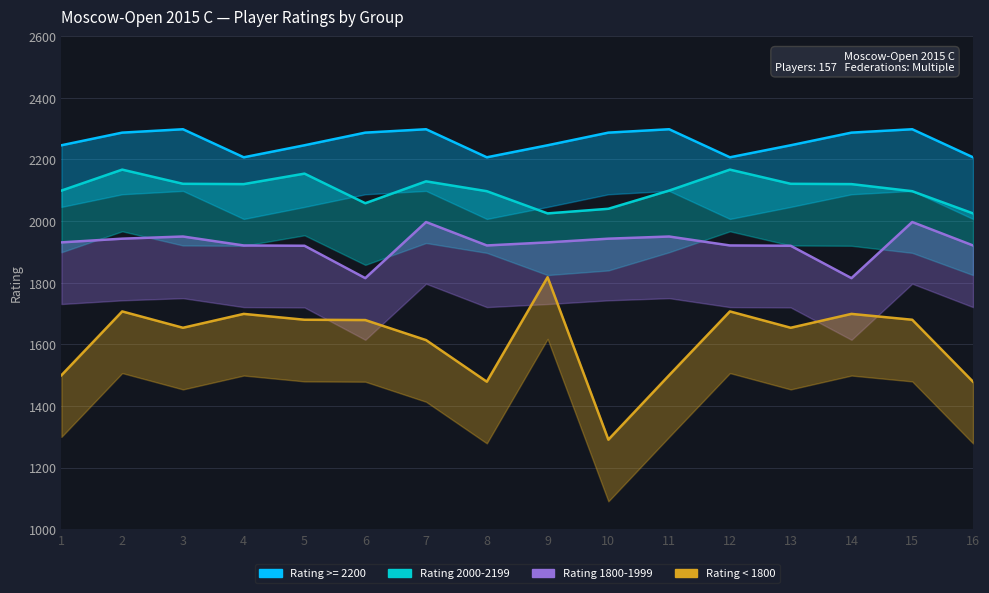

Is it true that Rating 1800-1999 equals 1921 at 8?

True